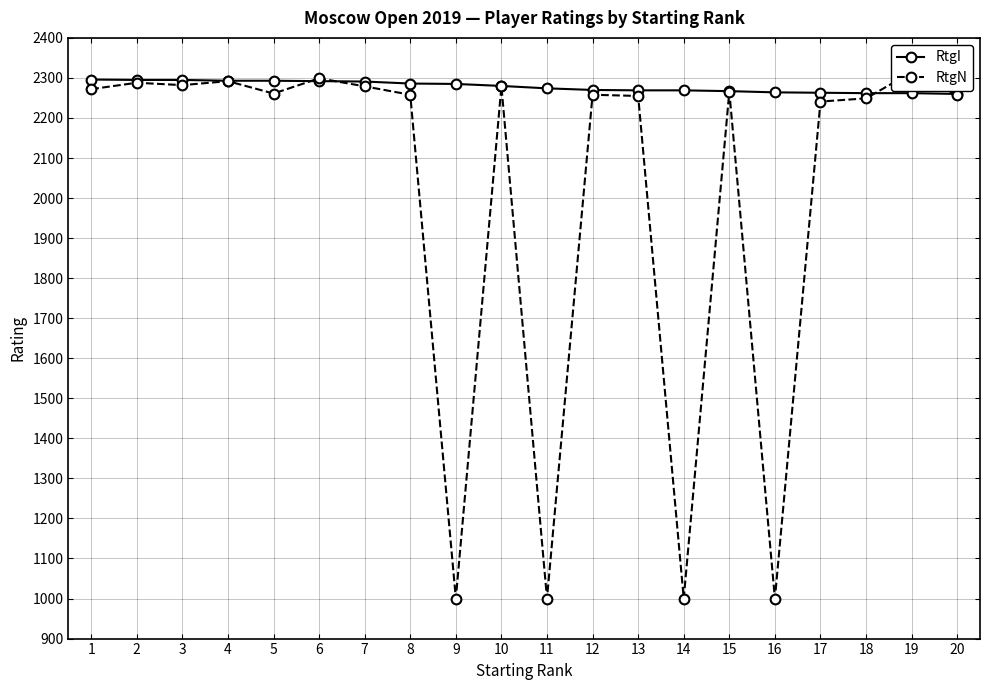

What is the sum of all RtgI values?

45566